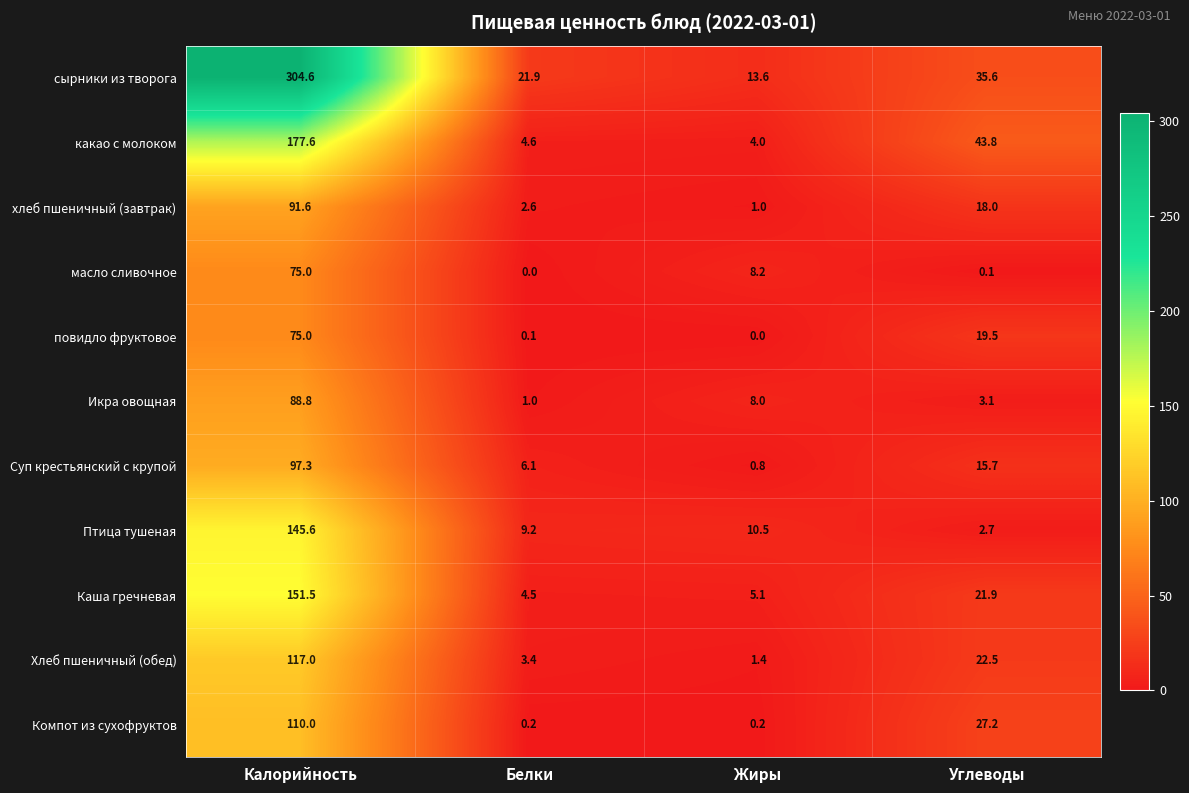

Which series has the largest range (max minus min)?

сырники из творога